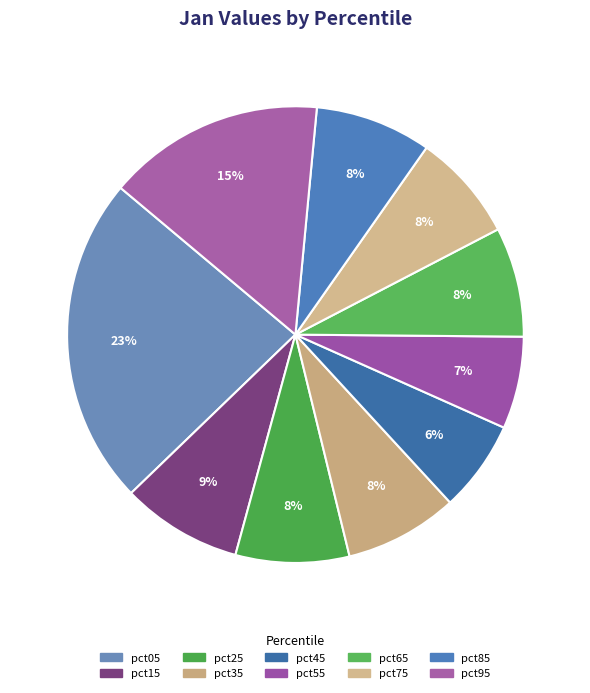

How many slices are in this pie chart?

10